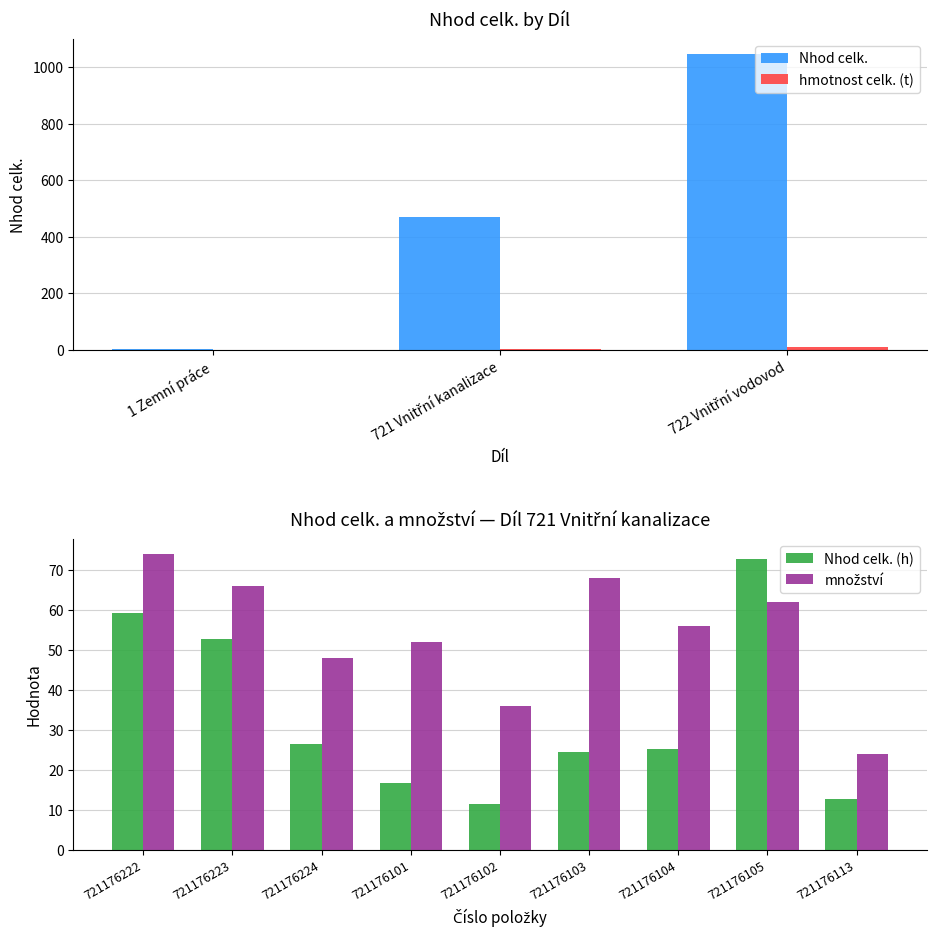

What is the maximum value for Nhod celk.?

1046.4